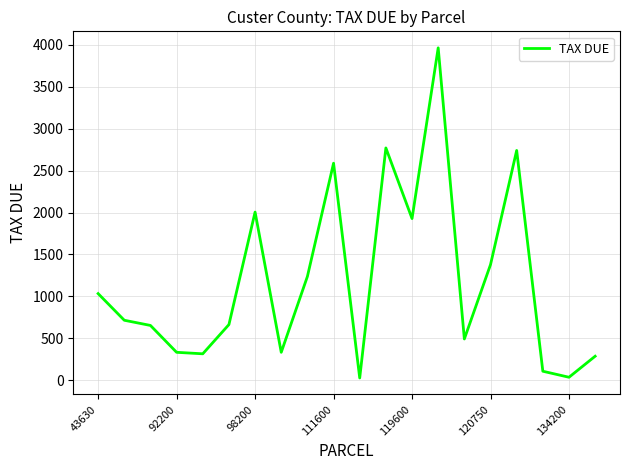

What is the maximum value shown in the chart?

3965.1